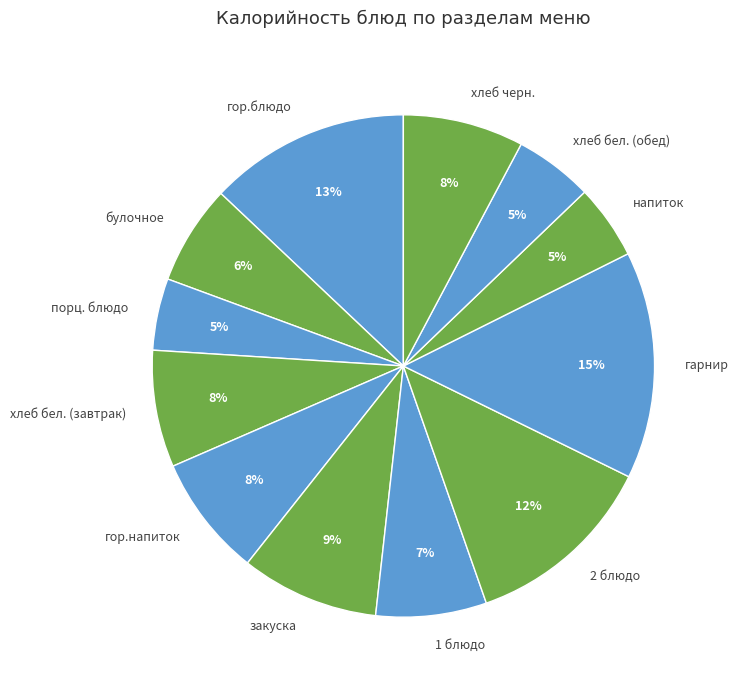

True or false: хлеб бел. (обед) accounts for 5% of the total.

True